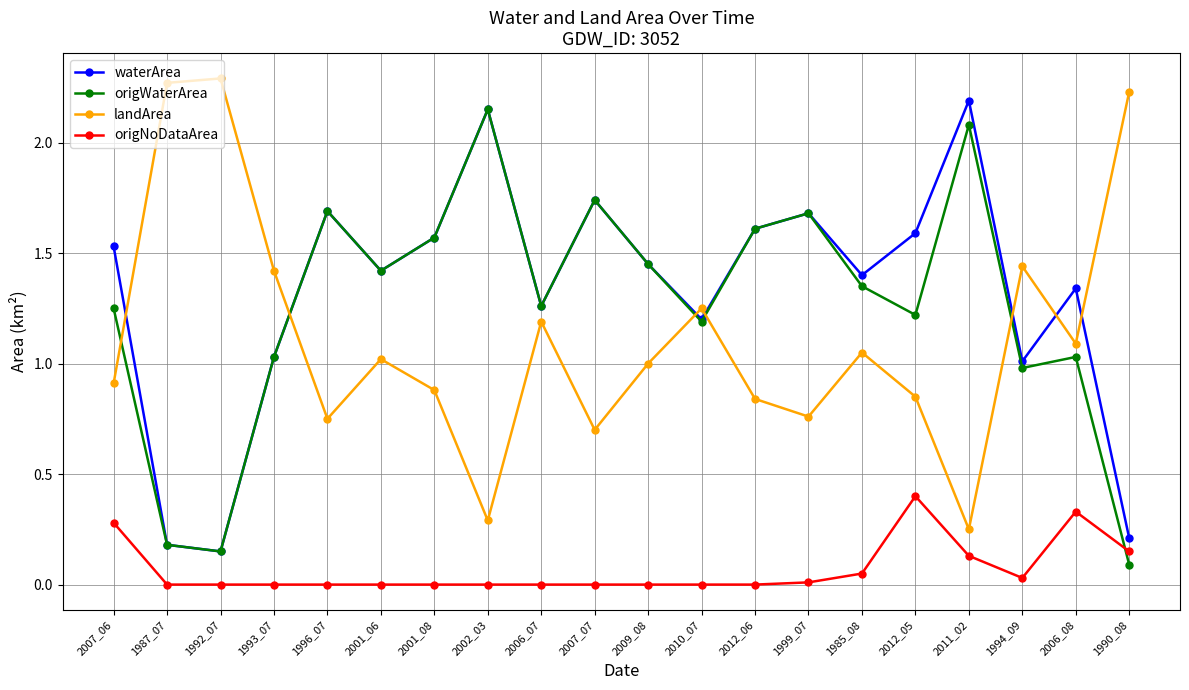

What is the label of the 16th point from the right?

1996_07